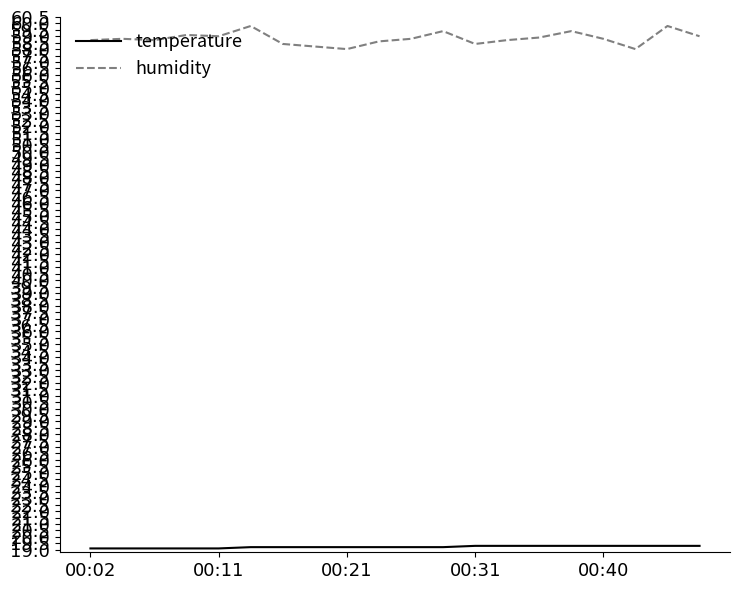

List the series in order of their overall mean, highest first.

humidity, temperature